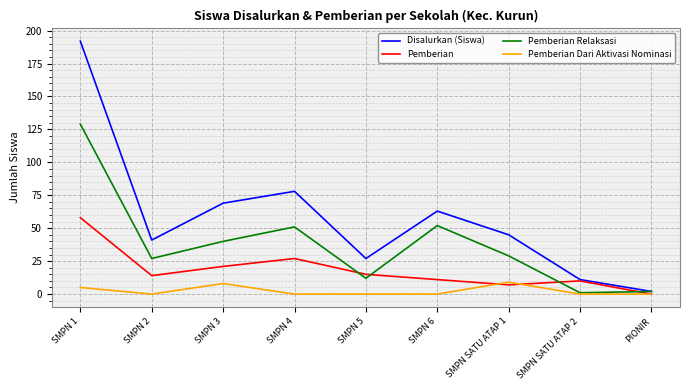

Read the Disalurkan (Siswa) value at SMPN 6, to the nearest 10.

60